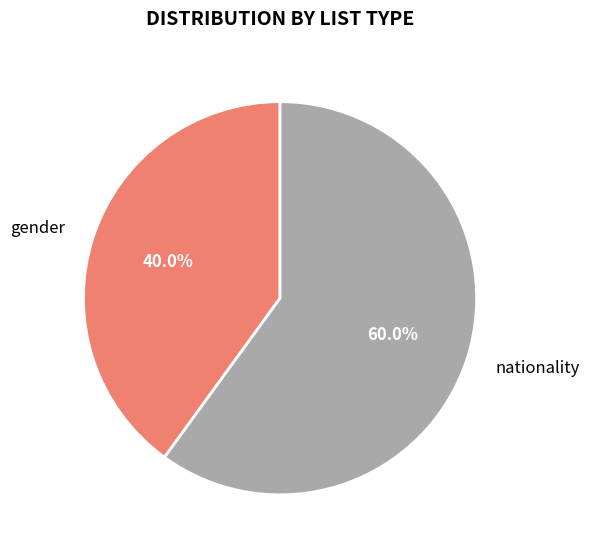

Which category has the smallest portion of the pie?

gender